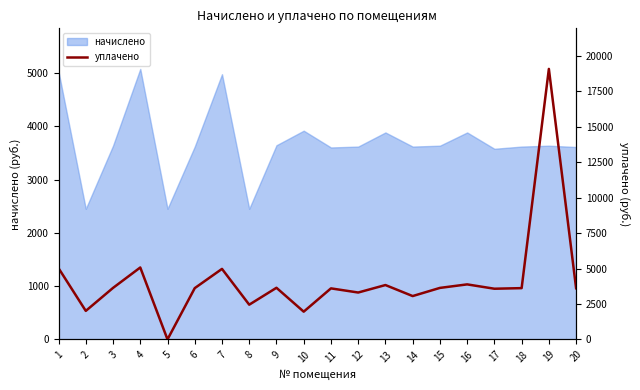

How many lines are shown in the chart?

1